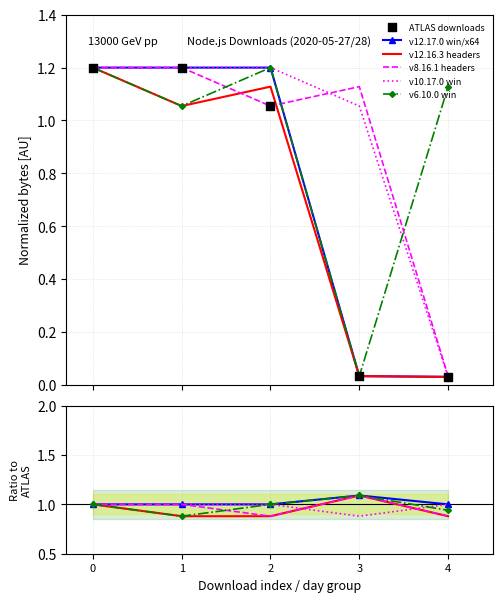

Which series has the largest Y range (max minus min)?

ATLAS downloads